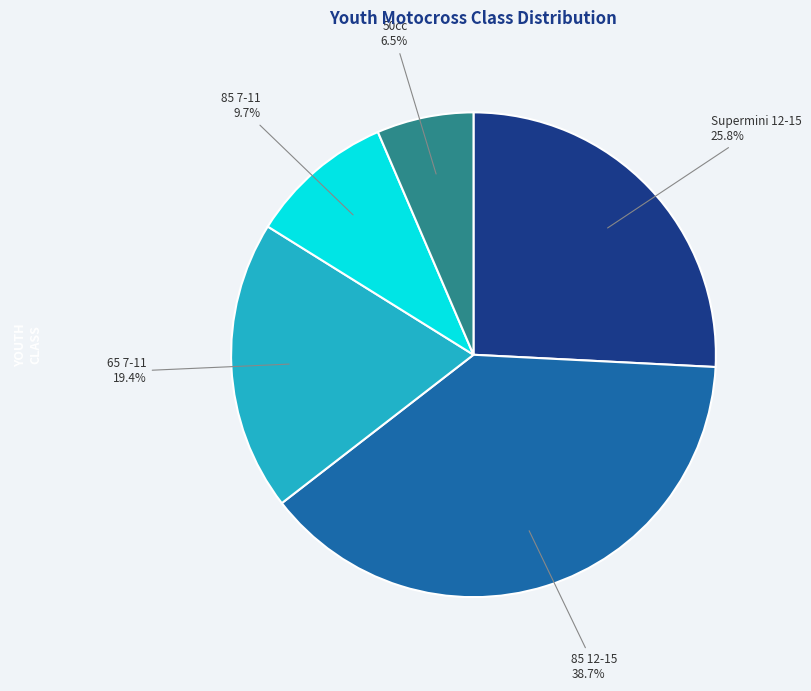

How many slices are in this pie chart?

5